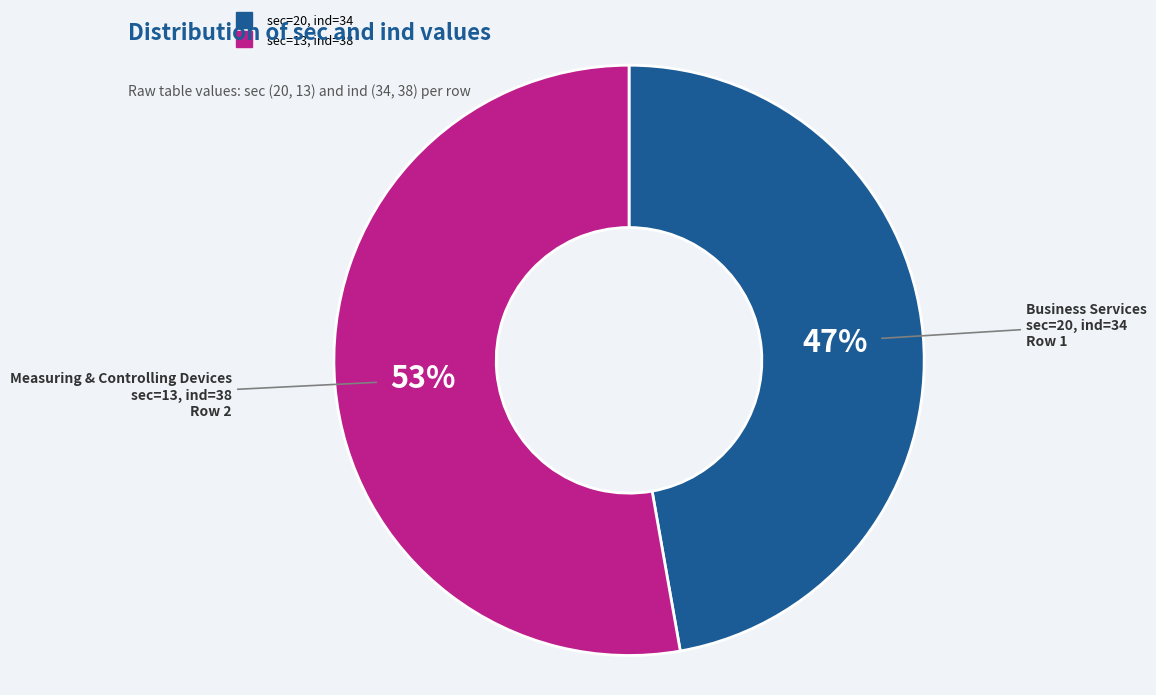

To the nearest percent, what is the difference between the largest and smallest slice percentages?

6%